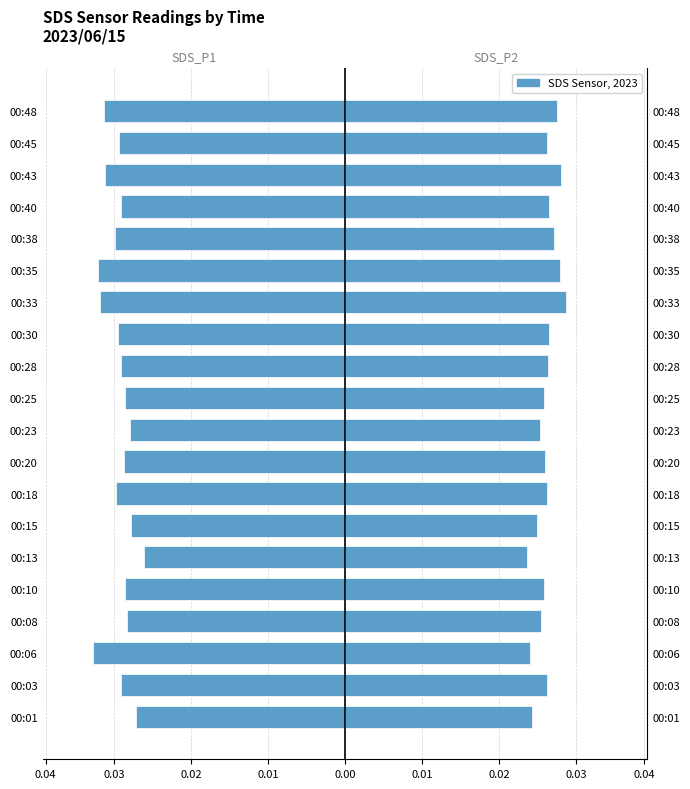

True or false: SDS_P2 has a value of 0.0 at 0.03.

False